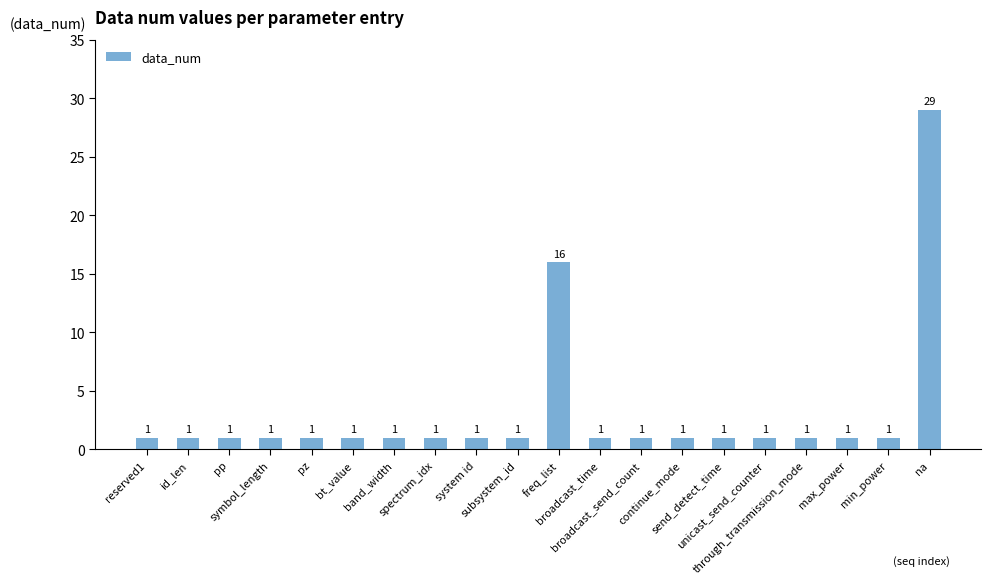

Reading left to right, list all the values displayed in this chart.

1	1	1	1	1	1	1	1	1	1	16	1	1	1	1	1	1	1	1	29